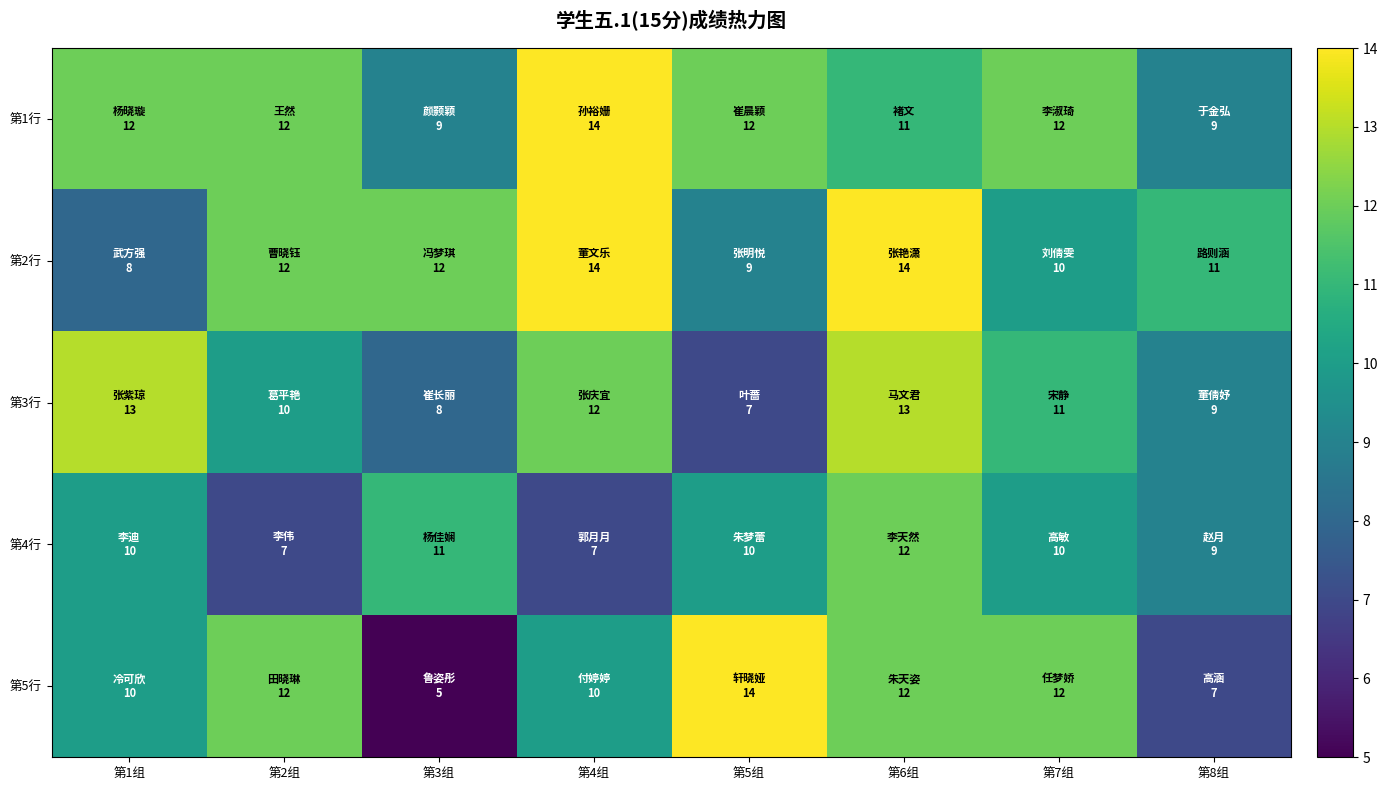

Reading left to right, extract all data points from this chart.

第1行: 第1组=12	第2组=12	第3组=9	第4组=14	第5组=12	第6组=11	第7组=12	第8组=9
第2行: 第1组=8	第2组=12	第3组=12	第4组=14	第5组=9	第6组=14	第7组=10	第8组=11
第3行: 第1组=13	第2组=10	第3组=8	第4组=12	第5组=7	第6组=13	第7组=11	第8组=9
第4行: 第1组=10	第2组=7	第3组=11	第4组=7	第5组=10	第6组=12	第7组=10	第8组=9
第5行: 第1组=10	第2组=12	第3组=5	第4组=10	第5组=14	第6组=12	第7组=12	第8组=7